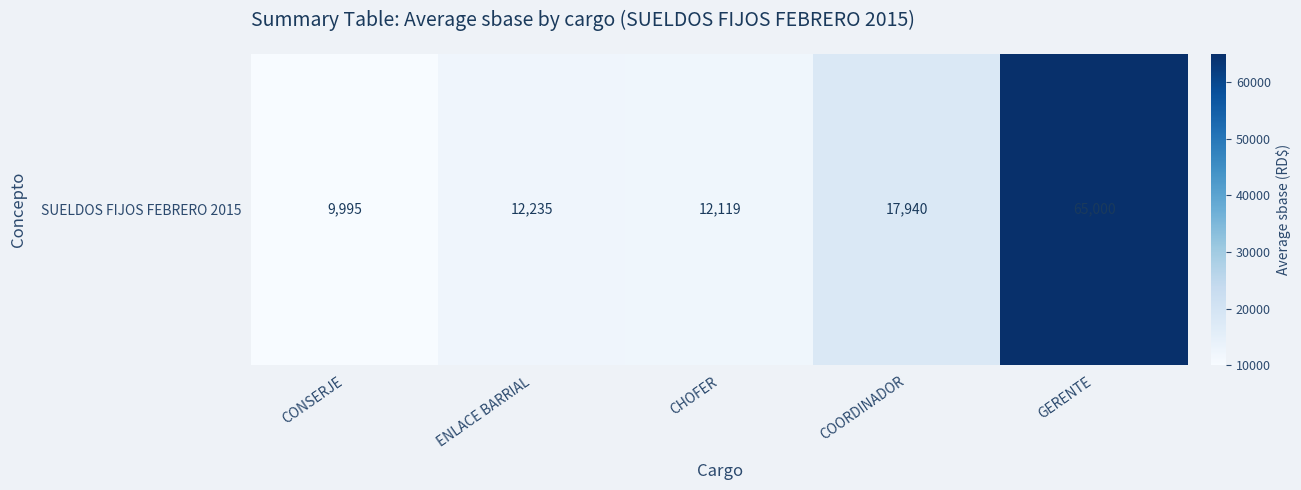

What is the difference between the maximum and minimum values?

55005.0